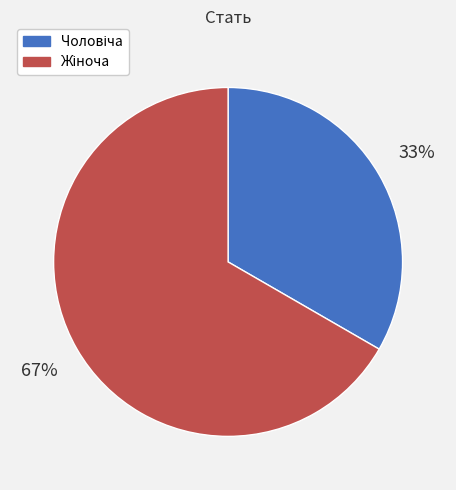

Is there any slice that represents more than half of the pie?

Yes